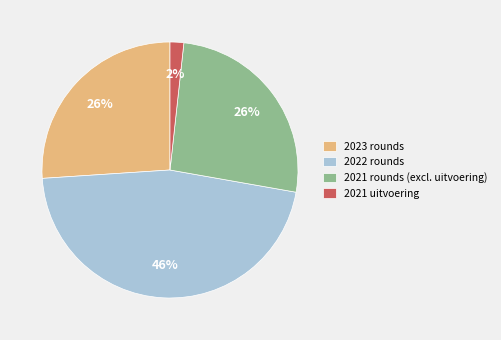

Count the number of slices in the pie.

4